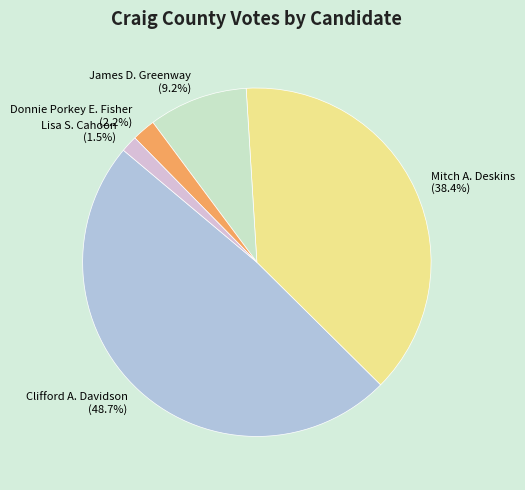

True or false: Clifford A. Davidson accounts for 63% of the total.

False